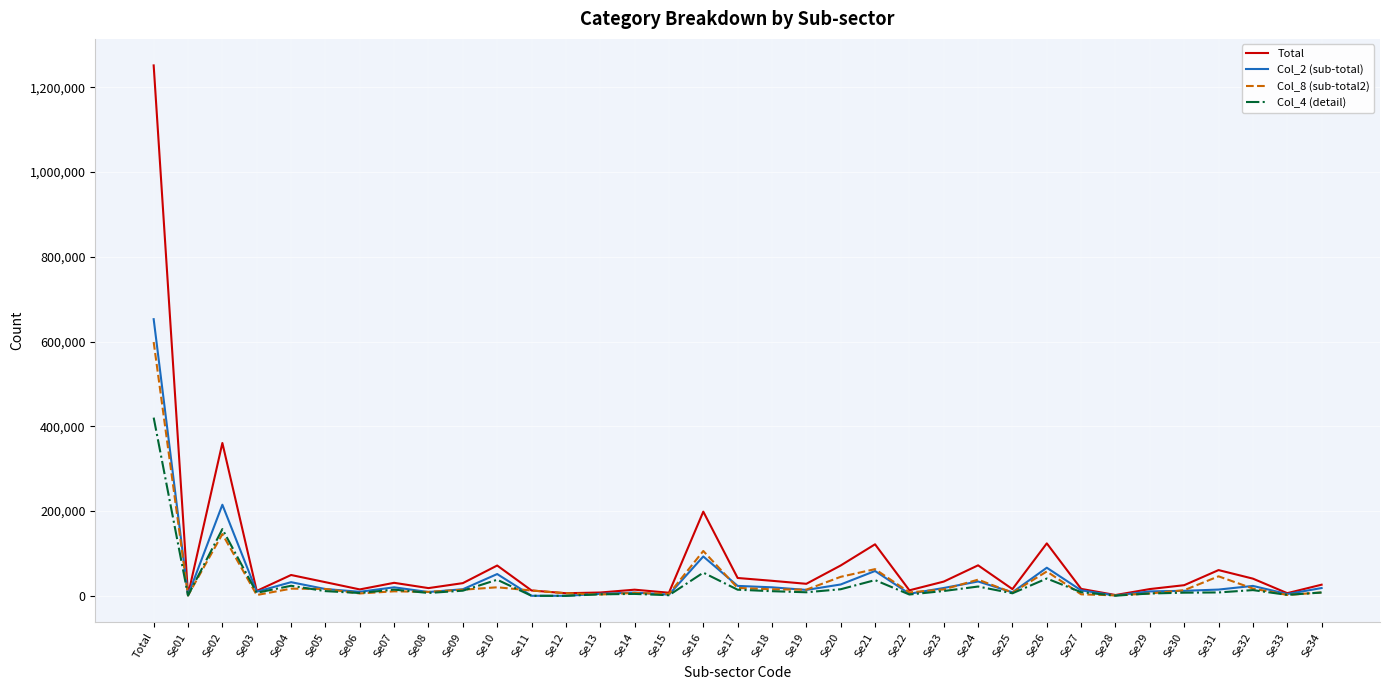

True or false: Col_4 (detail) has more than 1 points higher than both neighbors.

True